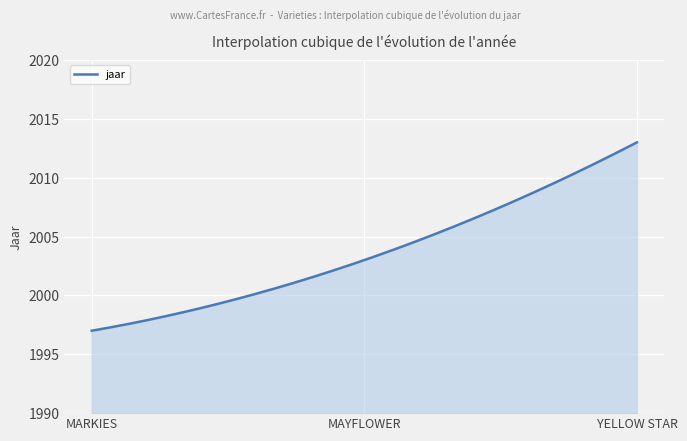

What is the maximum value shown in the chart?

2013.0